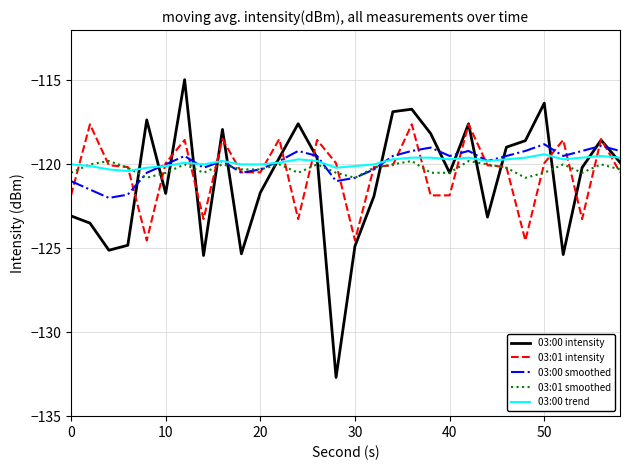

What is the minimum value for 03:00 intensity?

-132.7